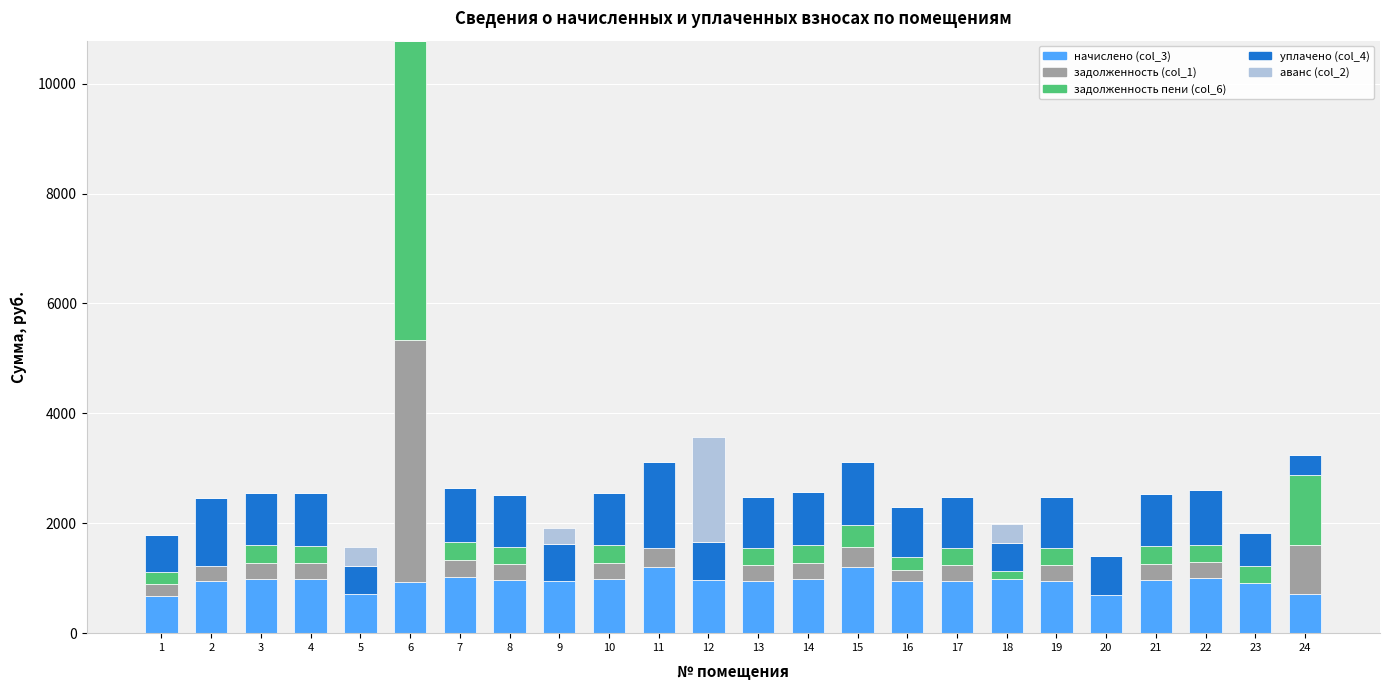

What are all the series names shown in the legend?

начислено (col_3), задолженность (col_1), задолженность пени (col_6), уплачено (col_4), аванс (col_2)